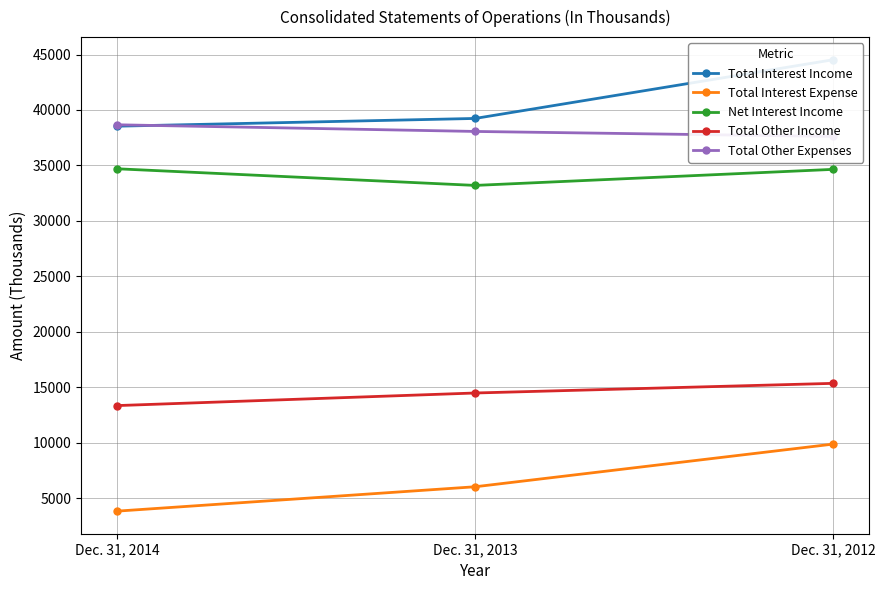

Rank the series by their maximum value, from highest to lowest.

Total Interest Income, Total Other Expenses, Net Interest Income, Total Other Income, Total Interest Expense